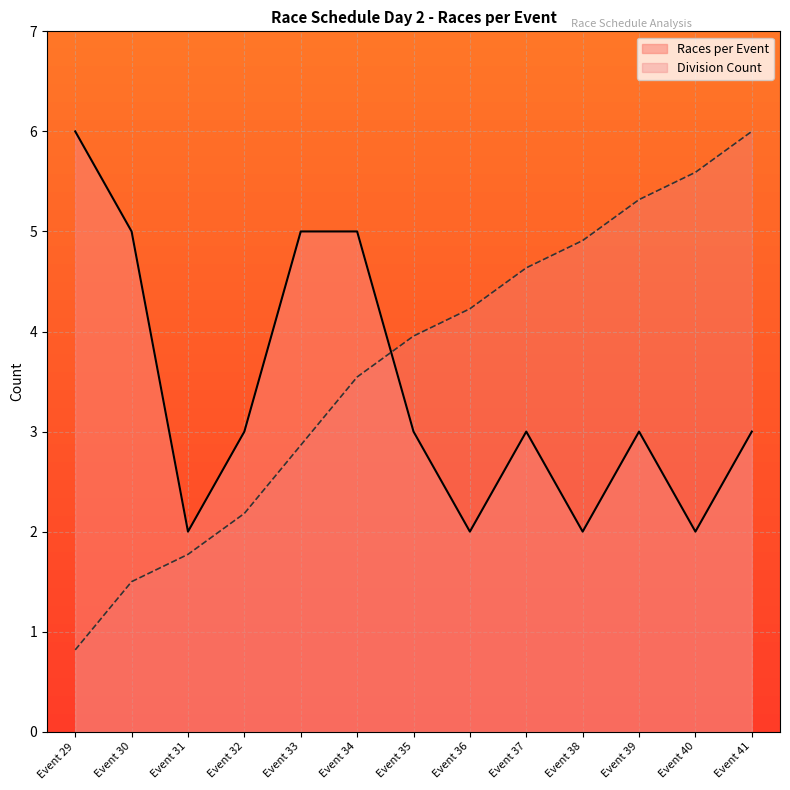

Which has a higher value, Event 41 or Event 37?

Event 41